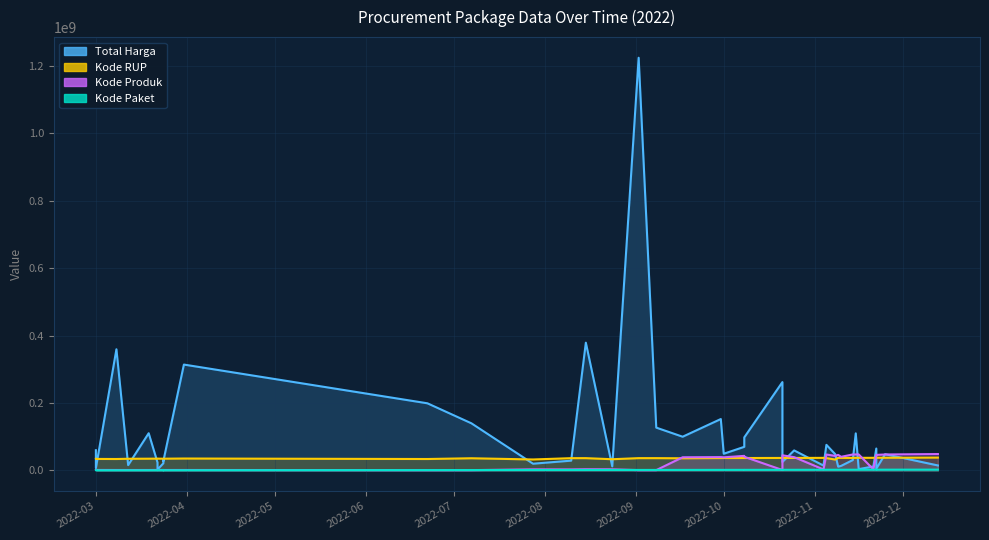

Does the chart have visible grid lines?

Yes